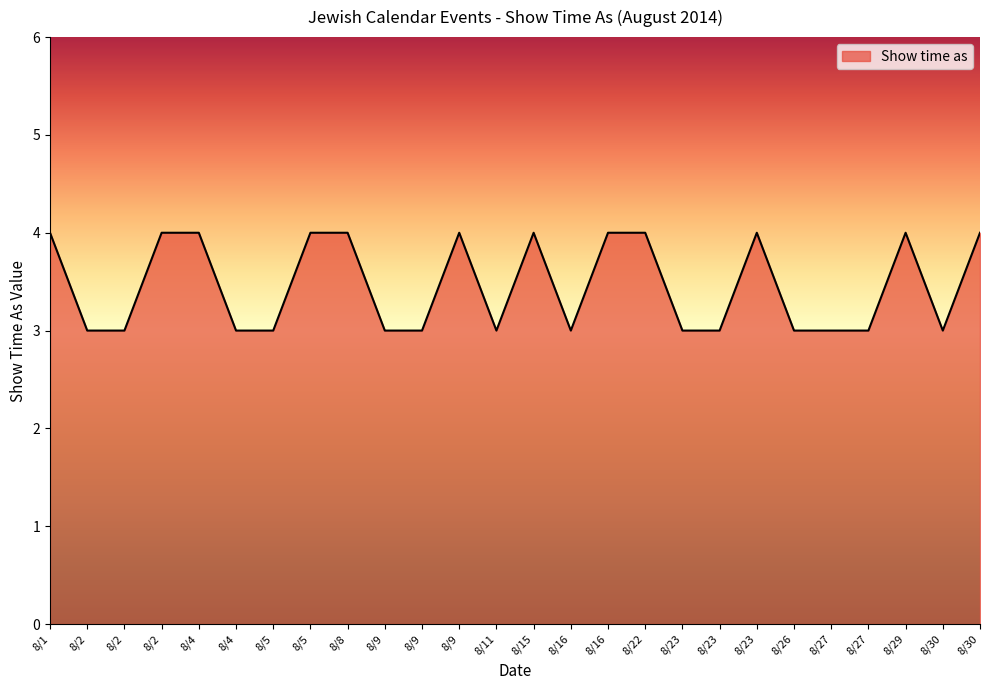

Does the chart have visible grid lines?

No